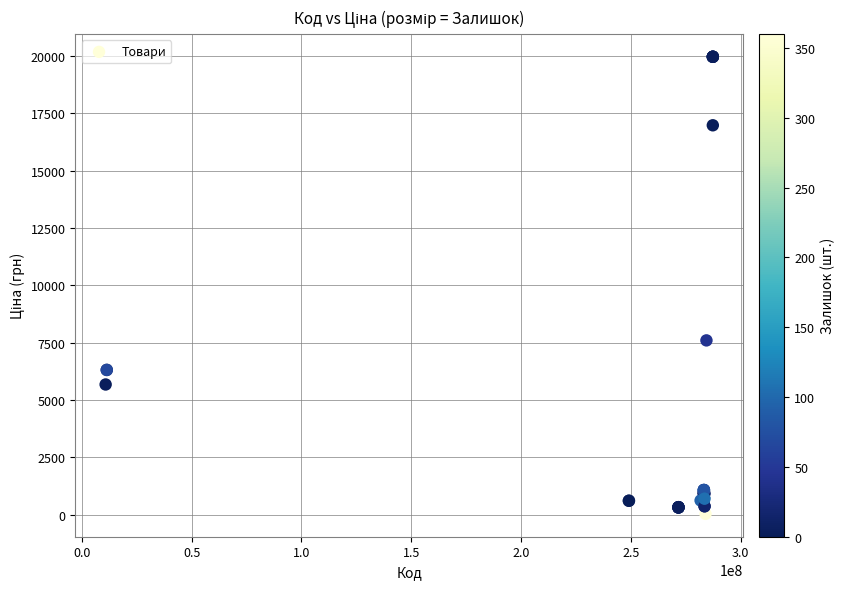

What Y value in the scatter plot is closest to 9998?

7596.5